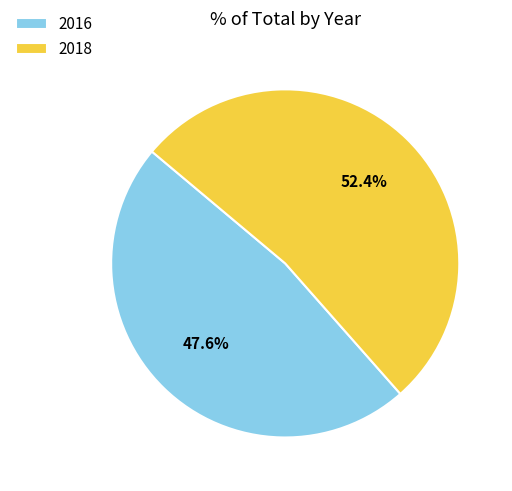

What percentage do 2016 and 2018 together represent?

100.0%